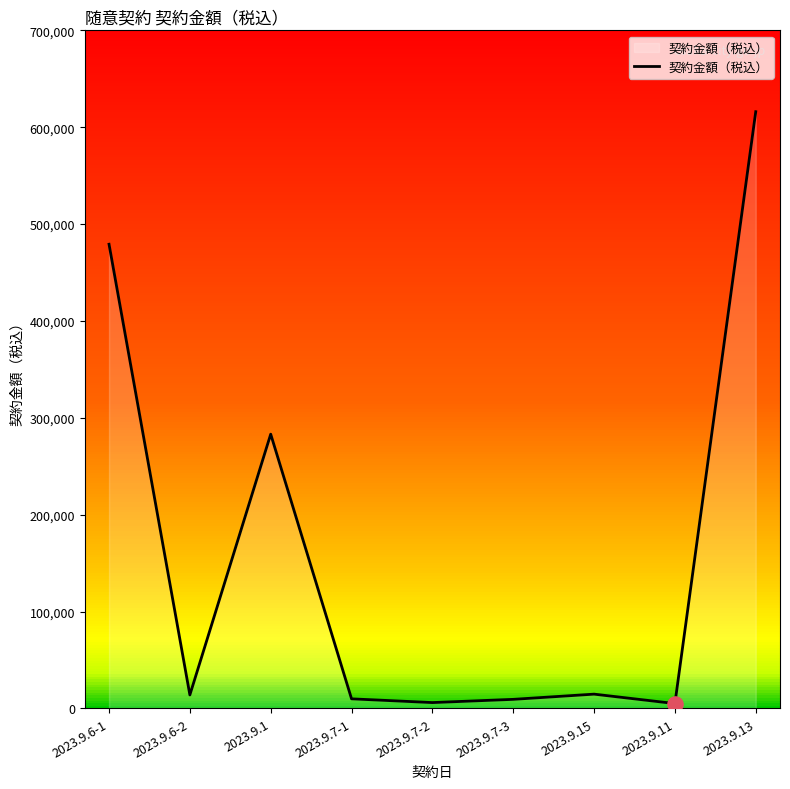

What is the change in value from 2023.9.6-1 to 2023.9.7-3?

-469795